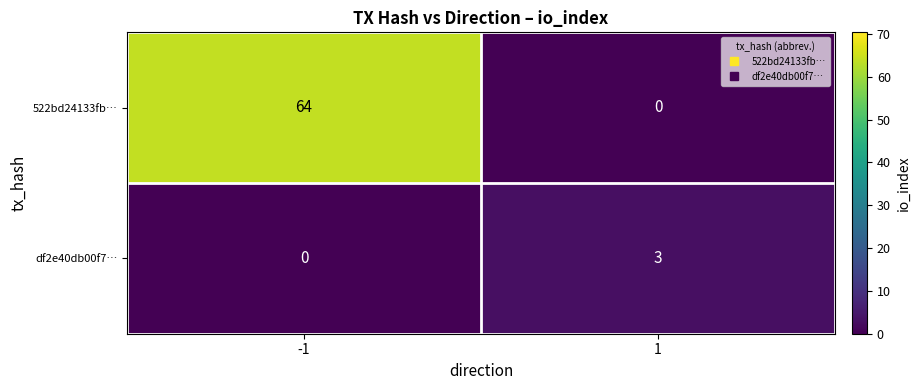

What is the total value across all series at 1?

3